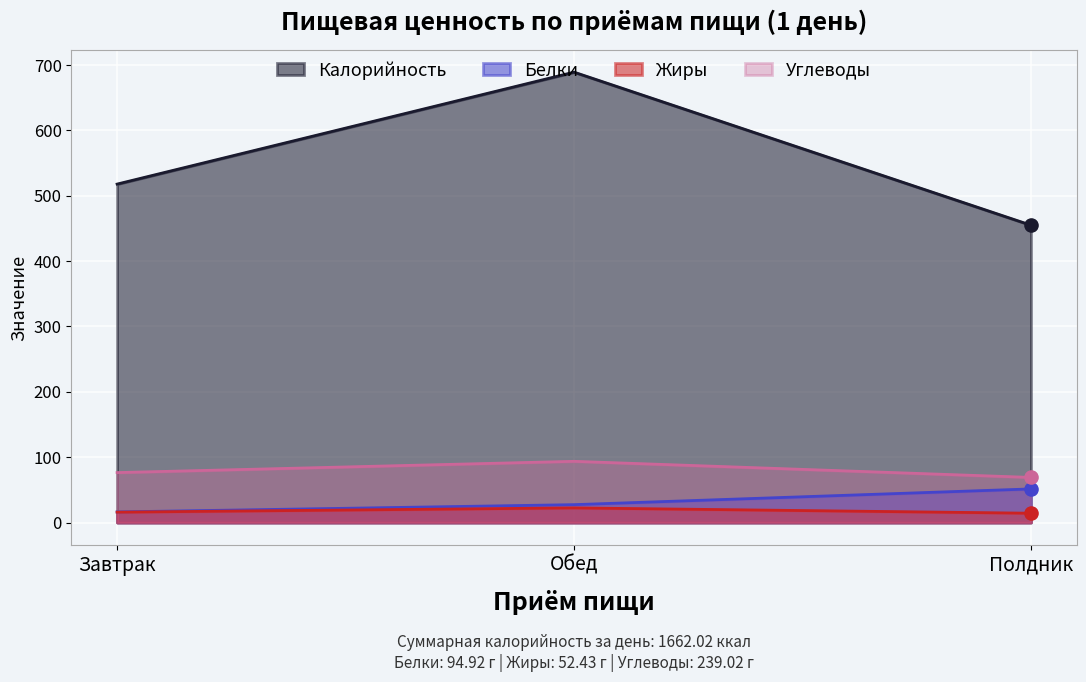

Which series has the widest spread of Y values?

Калорийность